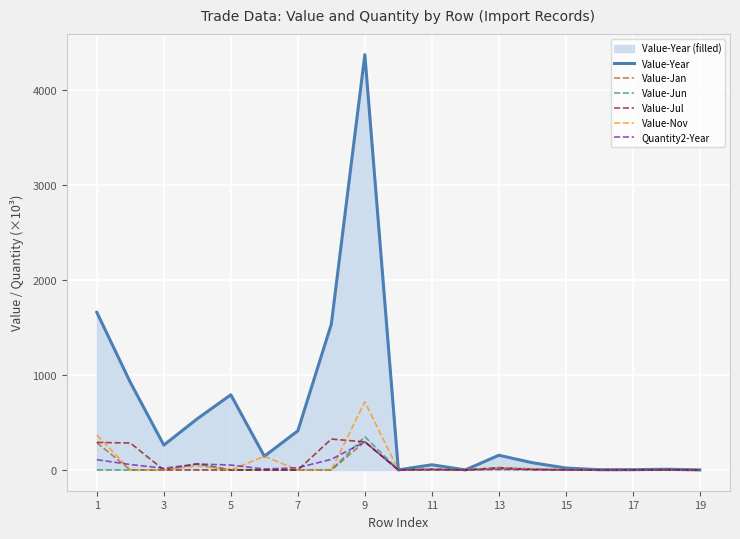

What is the highest value of the Value-Year series?

4369.5